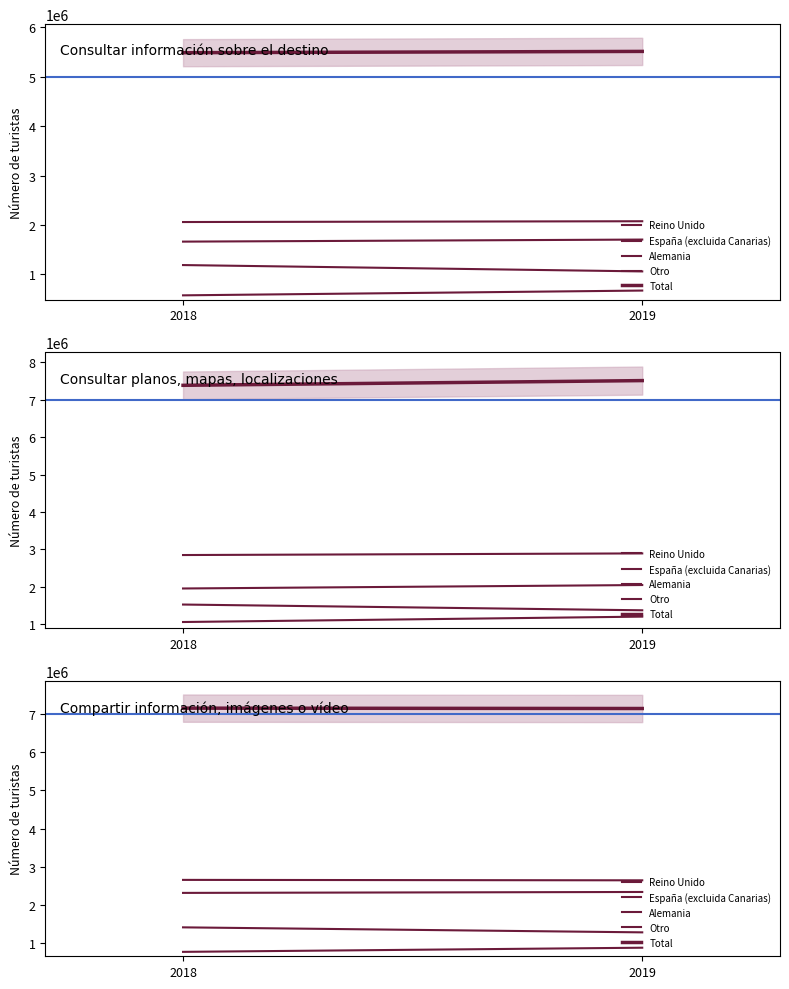

At how many categories does at least one series exceed 7146887?

1